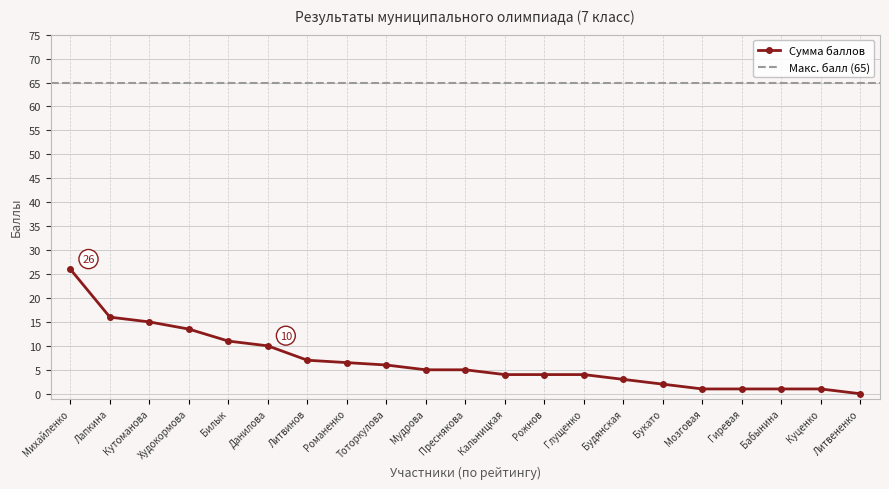

Where does the data first go above 5?

Михайленко